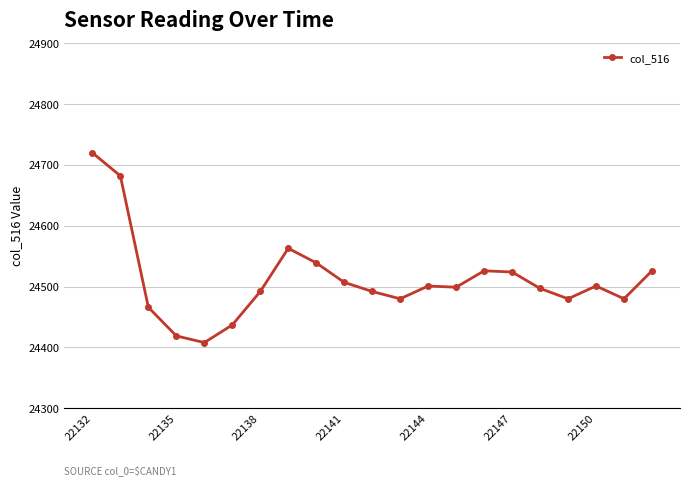

What is the difference between the second highest and second lowest values?

263